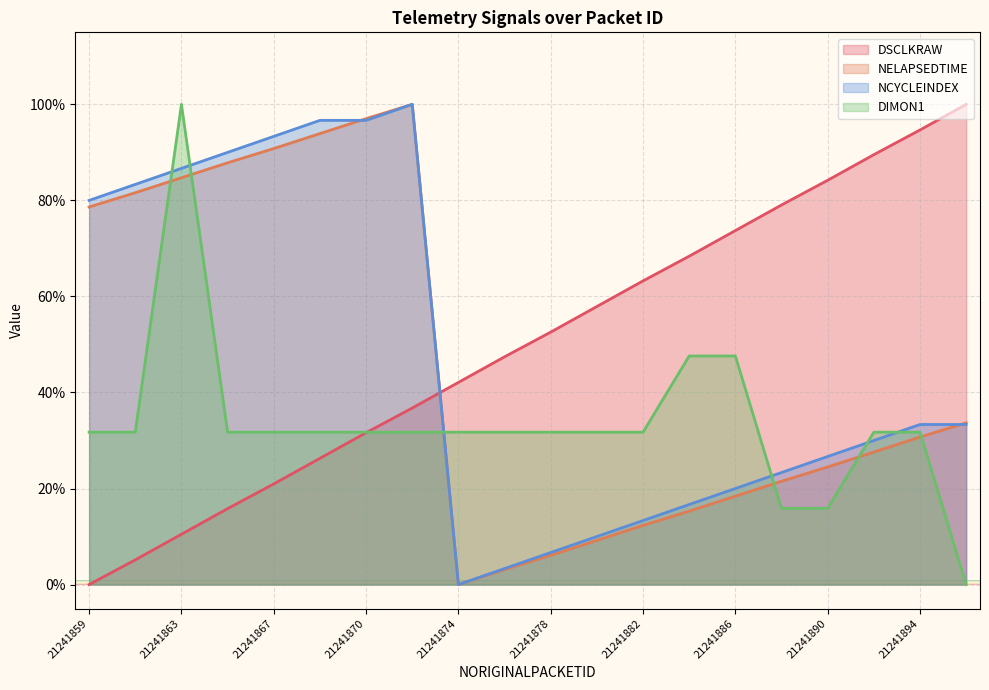

What is the sum of all DSCLKRAW values?

999.8